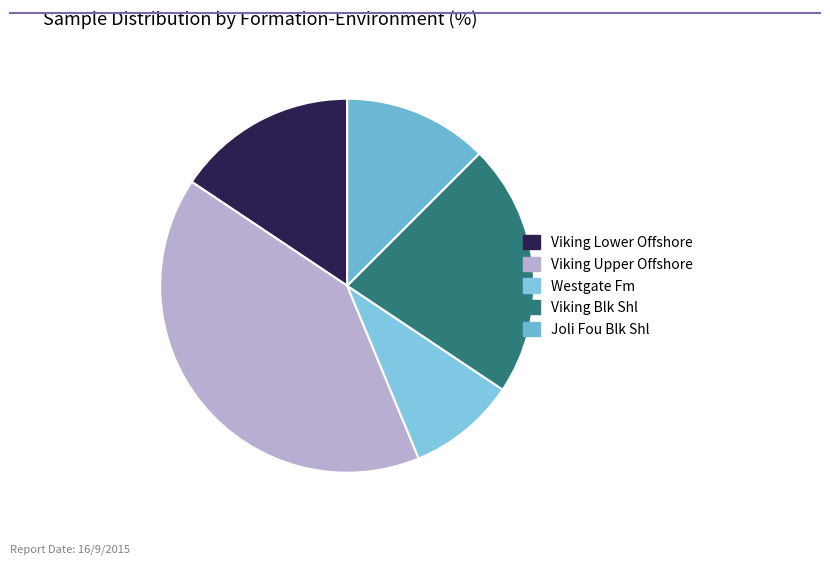

Which slice is the largest?

Viking Upper Offshore